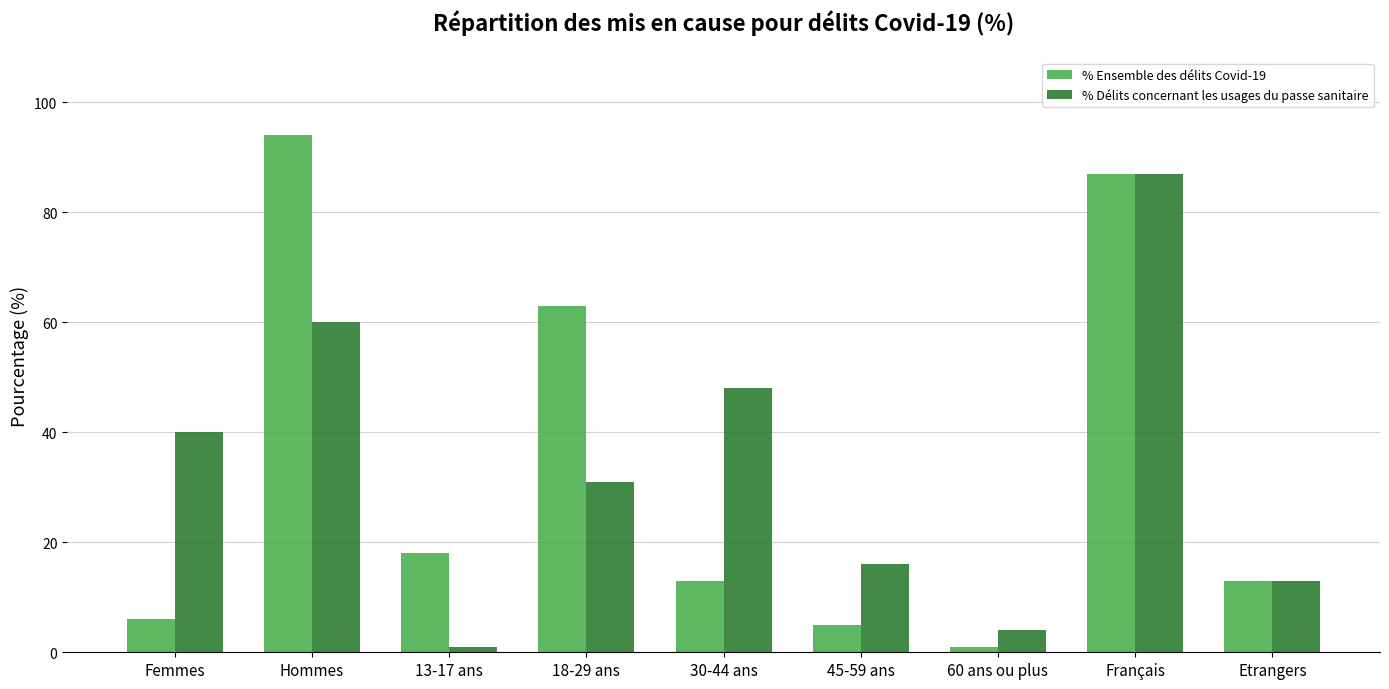

What is the difference between the % Délits concernant les usages du passe sanitaire values at Hommes and Femmes?

20